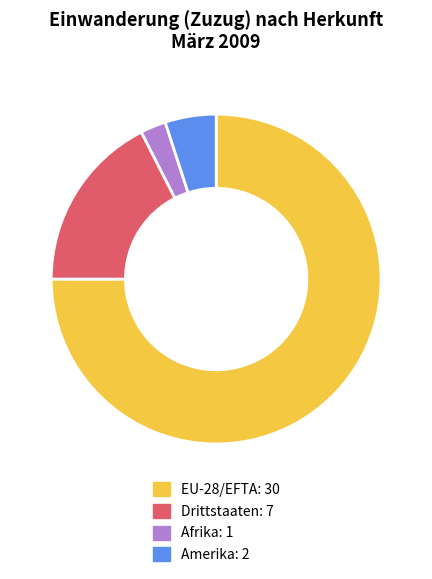

Is there any slice that represents more than half of the pie?

Yes